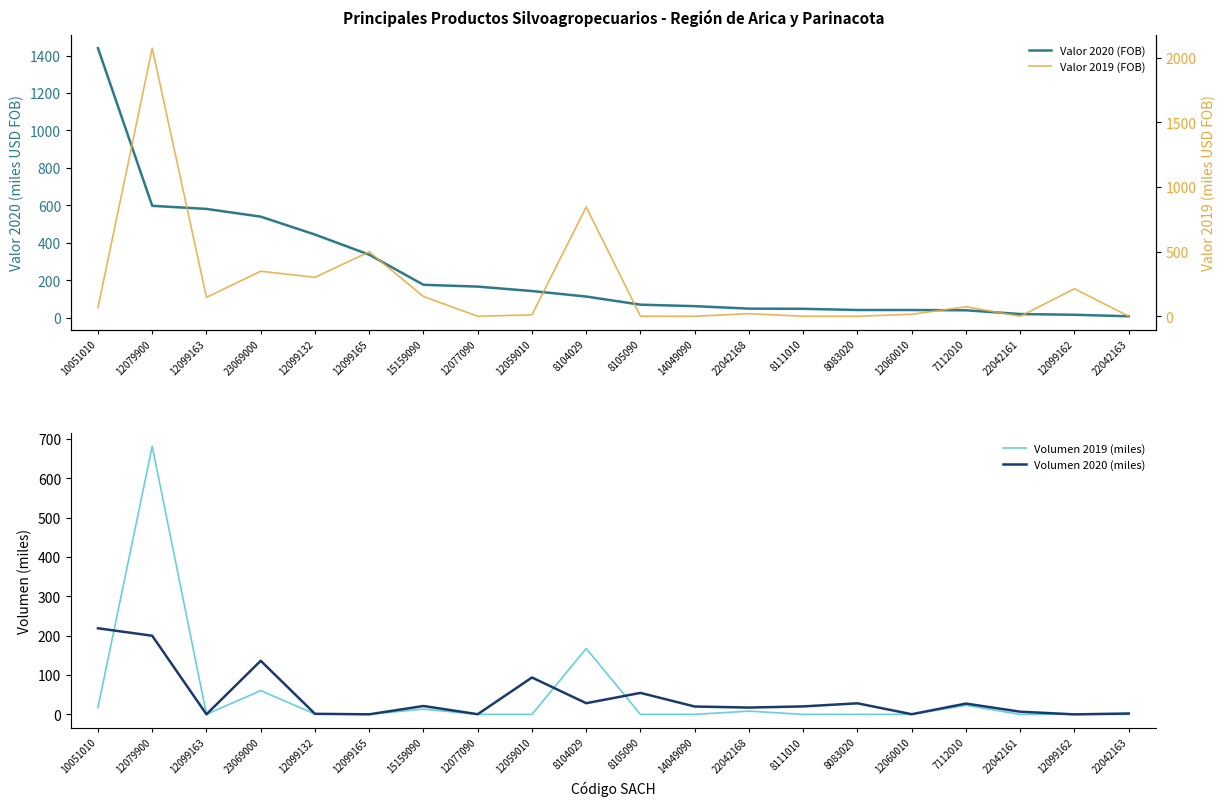

Reading right to left, list all the values displayed in this chart.

Valor 2020 (FOB): 8.8	16.8	20.7	40.7	42.1	42.2	48.7	49.6	62.8	70.6	114.0	143.4	167.0	176.8	337.4	444.8	540.3	581.6	598.1	1439.1
Valor 2019 (FOB): 0.0	212.9	0.0	73.5	15.5	0.0	0.0	20.4	0.0	0.0	845.4	11.1	0.0	153.0	498.6	301.3	348.6	146.4	2073.8	67.3
Volumen 2019 (miles): 0.0	0.4	0.0	23.0	0.2	0.0	0.0	8.3	0.0	0.0	167.5	0.0	0.0	13.4	0.3	0.8	60.5	0.1	681.5	17.5
Volumen 2020 (miles): 2.2	0.0	6.8	27.5	0.4	28.2	20.3	17.3	20.0	54.6	28.4	93.7	0.5	21.3	0.2	1.4	136.3	0.2	199.9	218.9